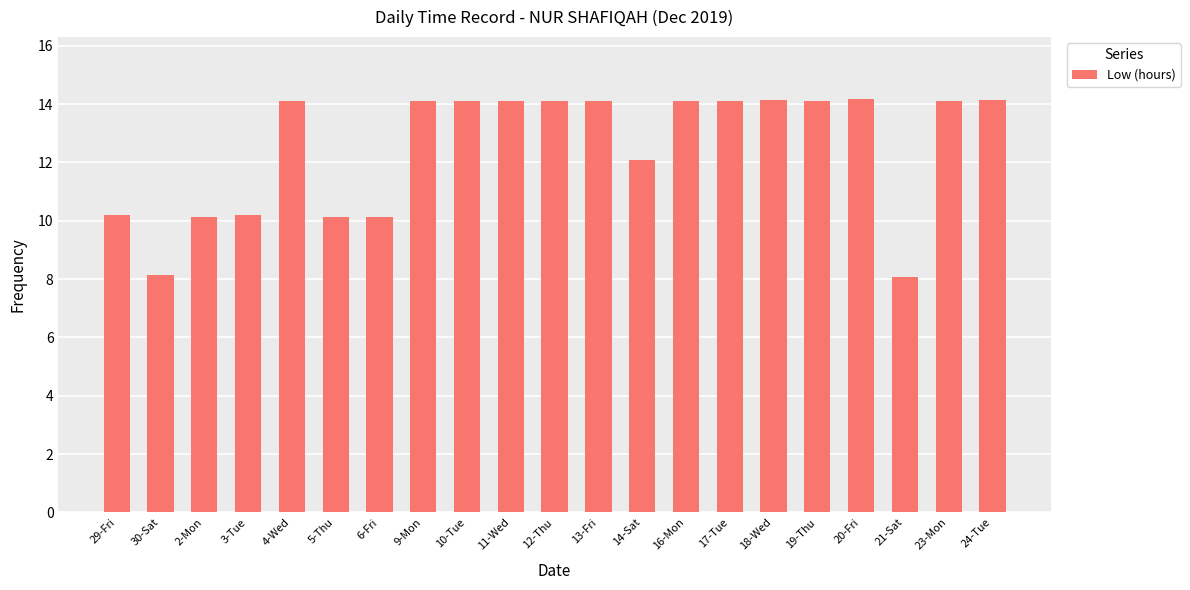

Count the number of categories in the chart.

21